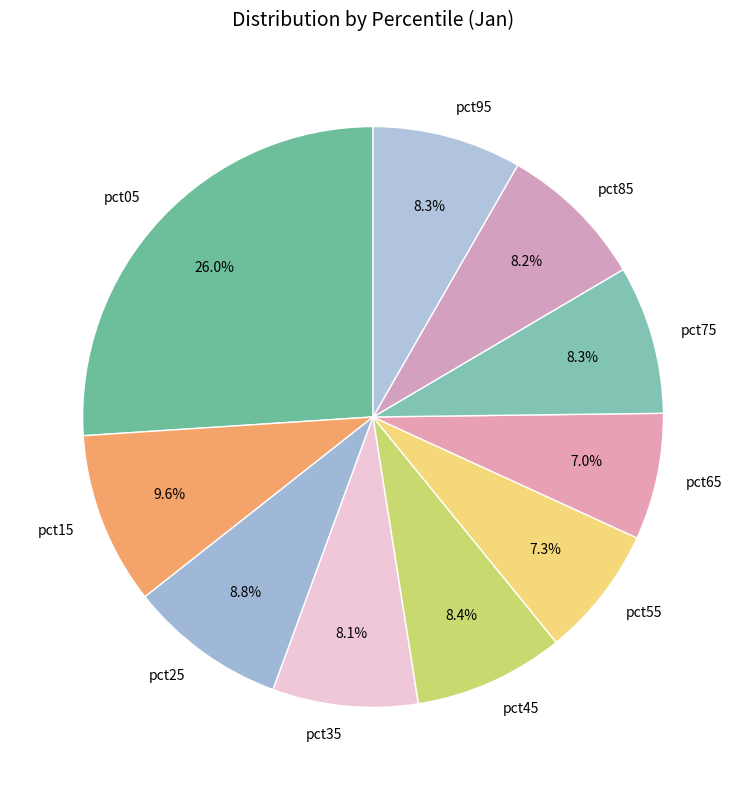

To the nearest percent, what portion does pct85 represent?

8%